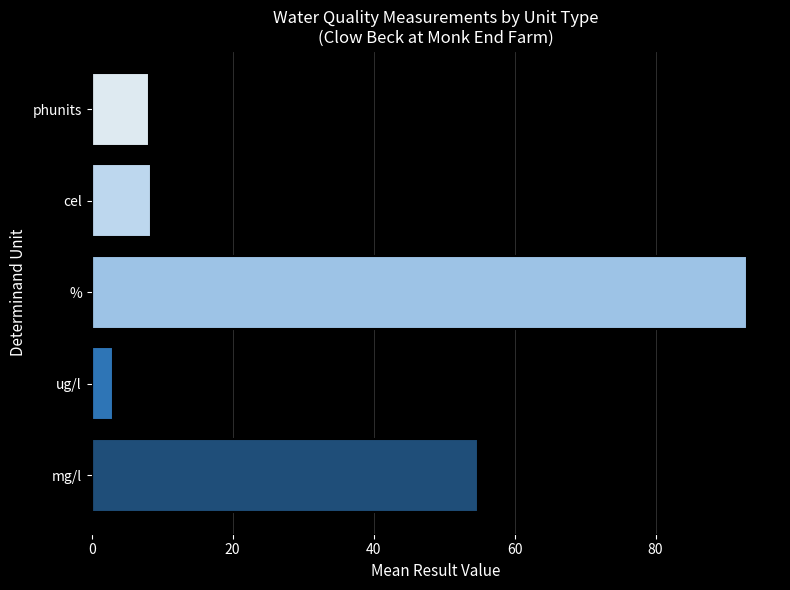

Approximately how many times larger is the value at mg/l compared to cel?

6.5